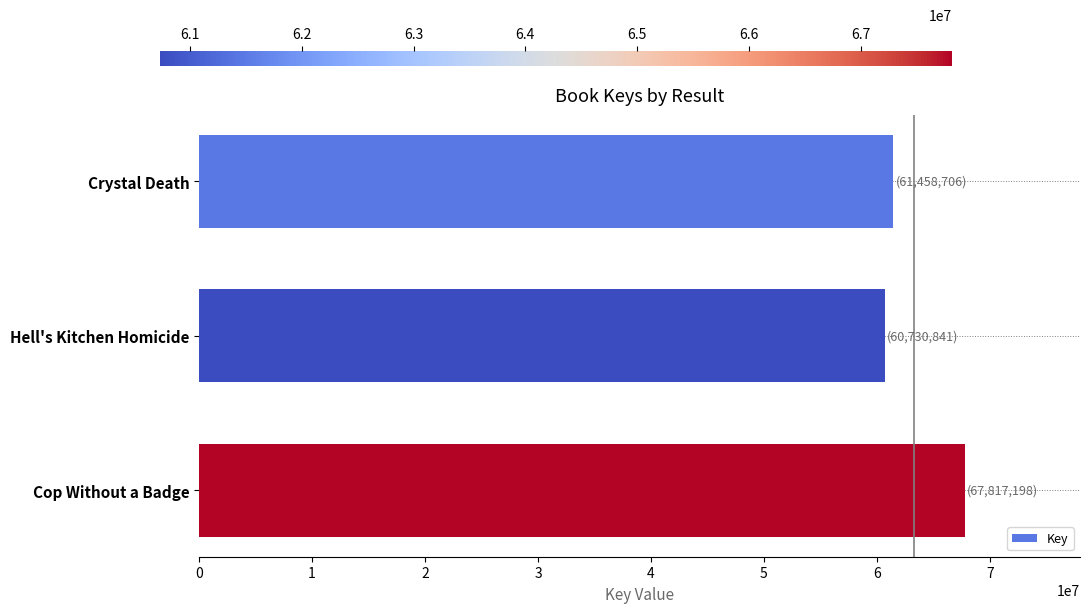

Reading top to bottom, transcribe all the data shown in this chart.

Crystal Death=61458706	Hell's Kitchen Homicide=60730841	Cop Without a Badge=67817198